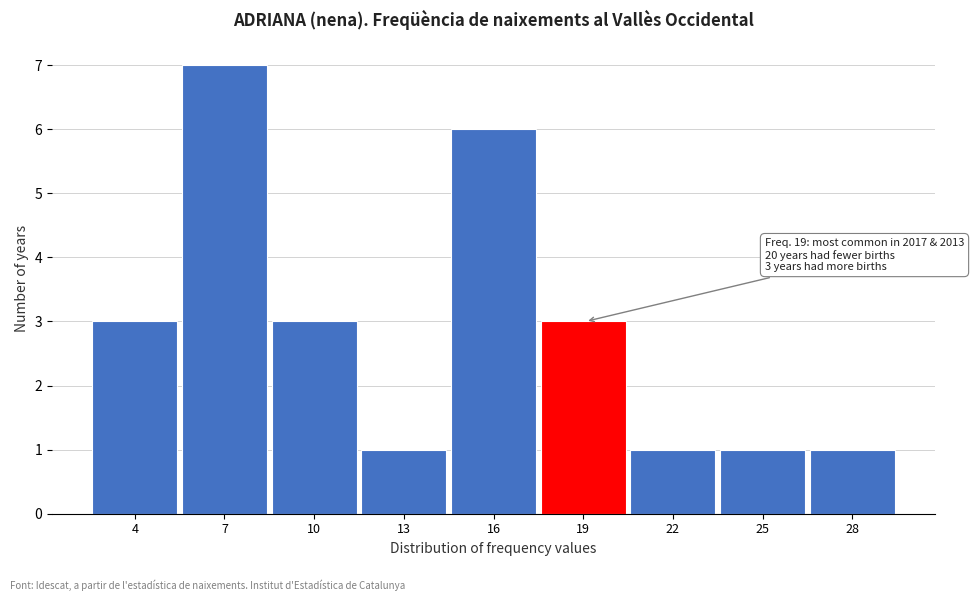

Reading right to left, transcribe all the data shown in this chart.

1	1	1	3	6	1	3	7	3